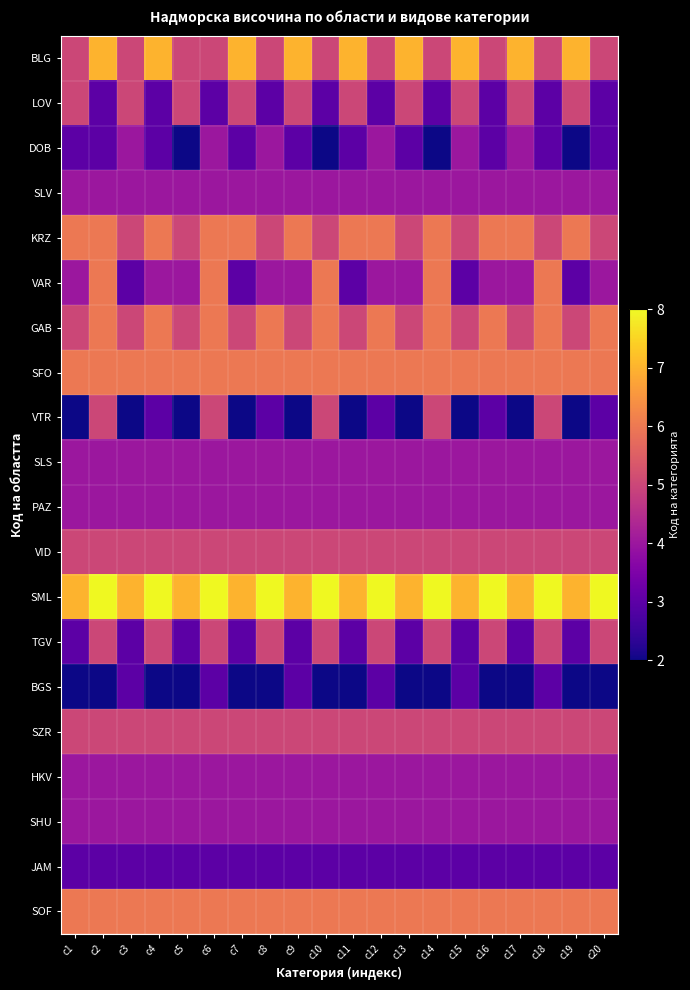

List the series in order of their peak value, highest first.

SML, BLG, KRZ, VAR, GAB, SFO, SOF, LOV, VTR, VID, TGV, SZR, DOB, SLV, SLS, PAZ, HKV, SHU, BGS, JAM